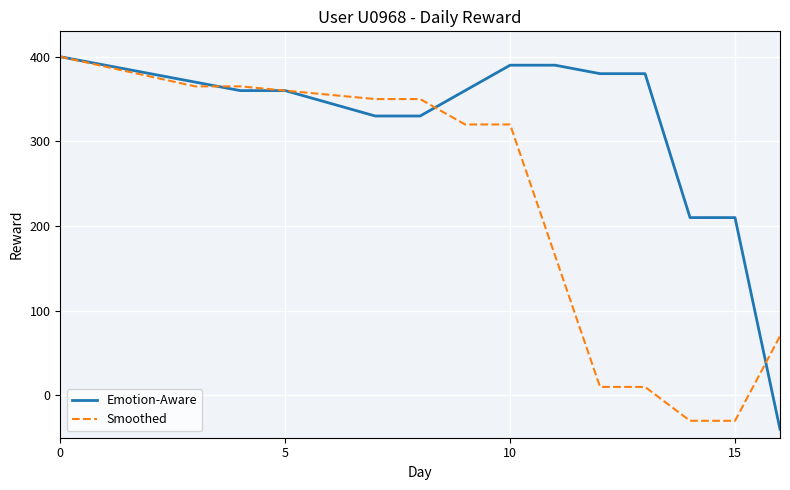

List the series in order of their overall mean, highest first.

Emotion-Aware, Smoothed